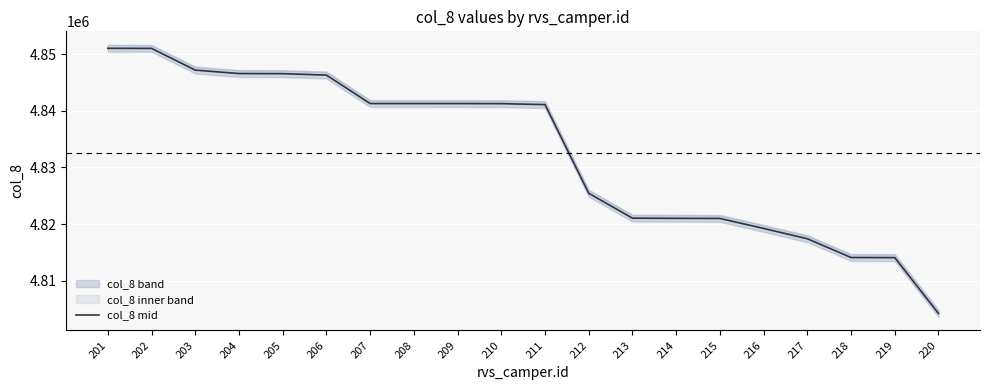

What is the change in value from 202 to 205?

-4453